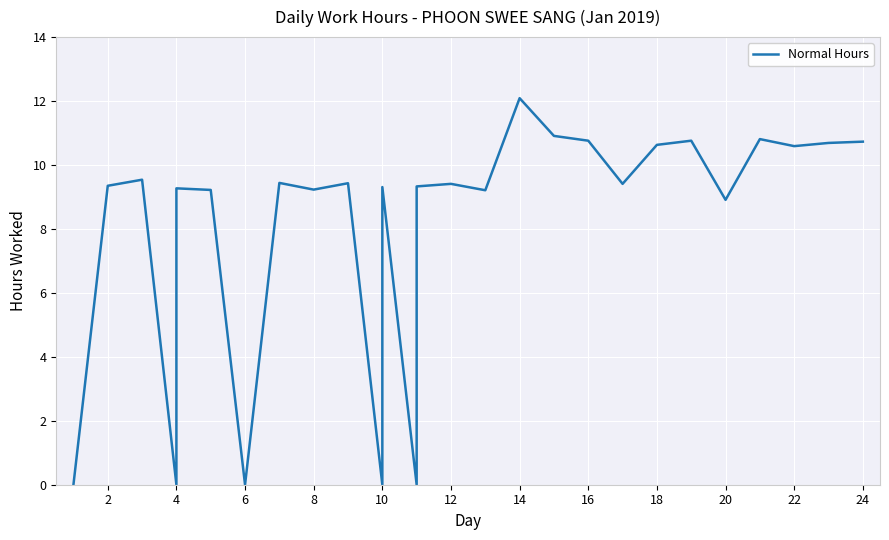

What is the label of the 25th point from the right?

4